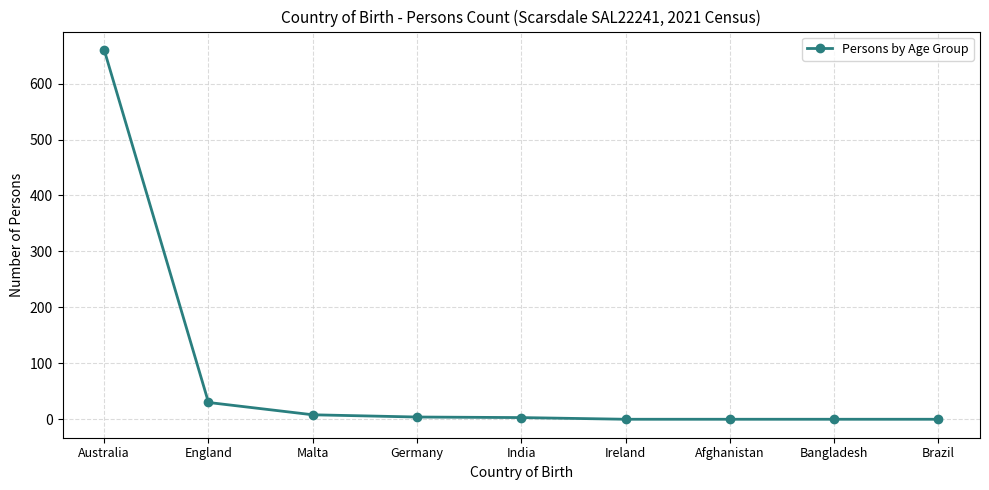

Between Afghanistan and Australia, which is larger?

Australia